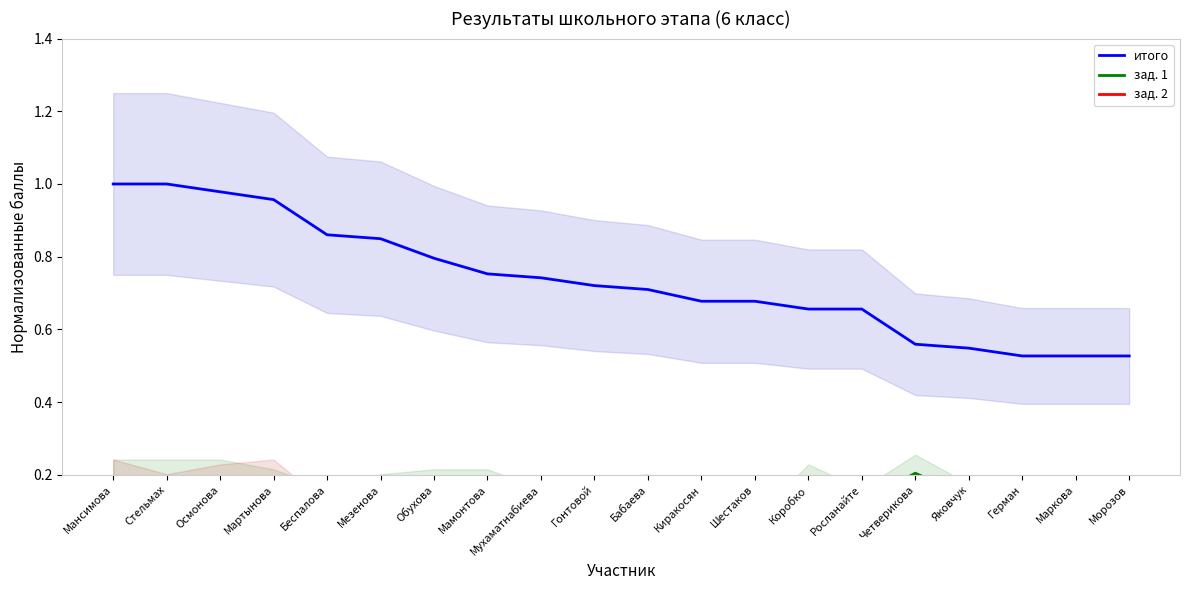

Which series has the widest spread of values?

итого